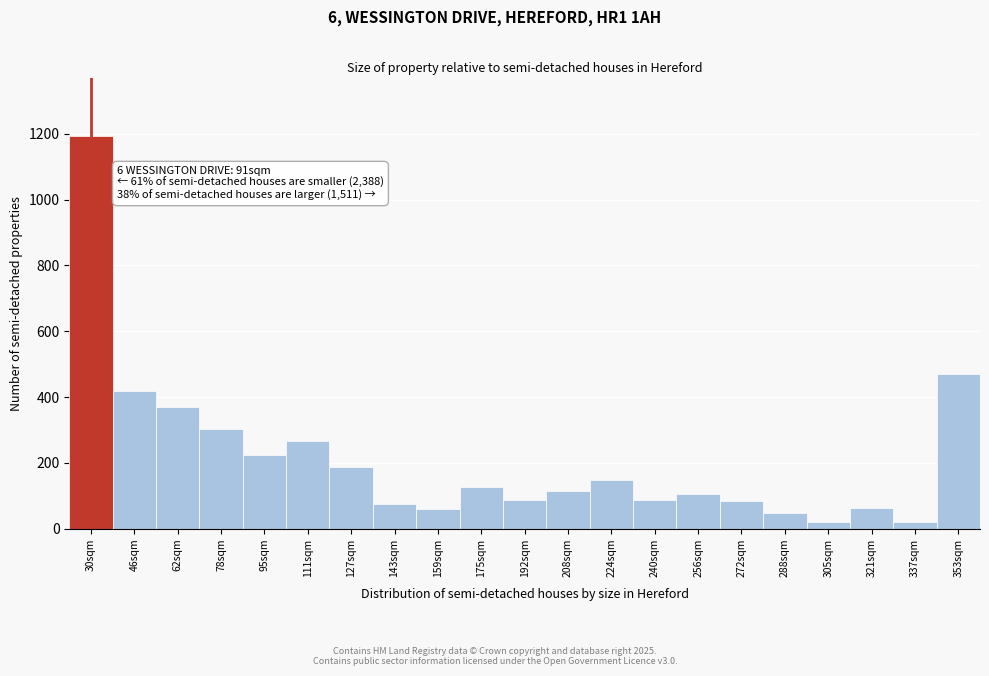

What is the change in value from 240sqm to 288sqm?

-39